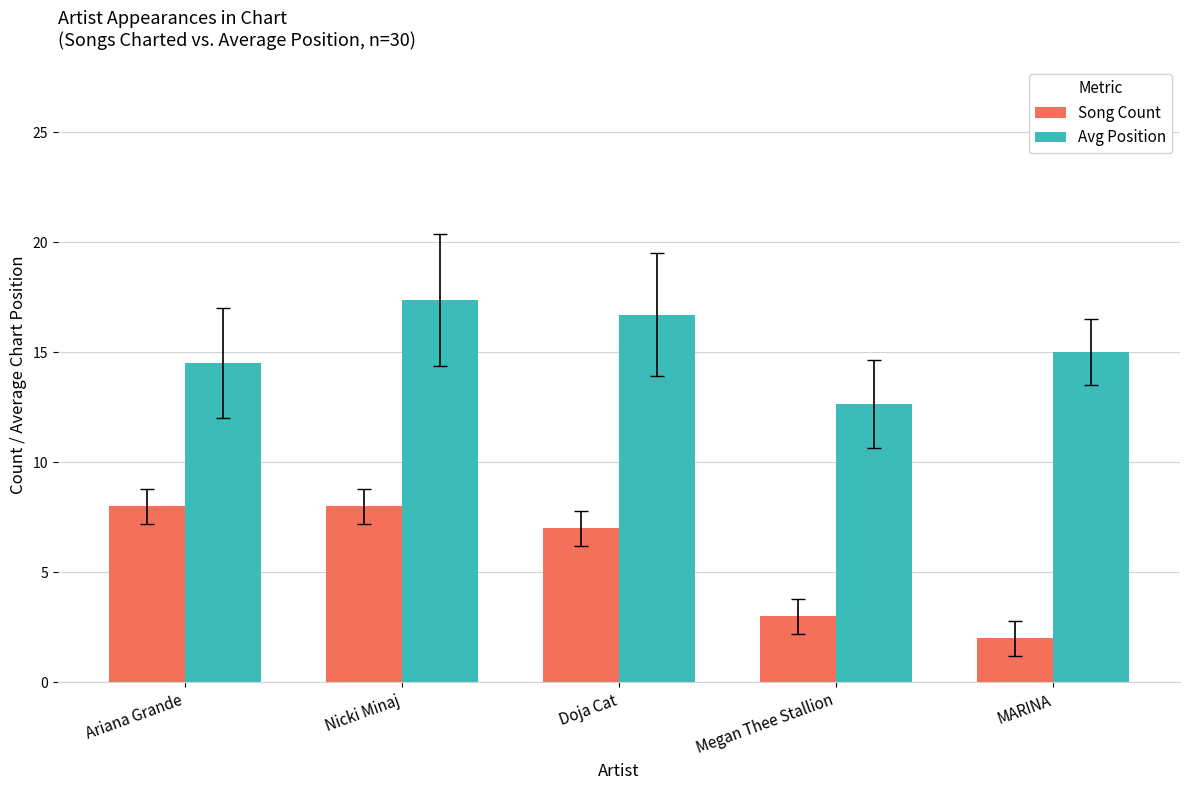

What is the difference between the Avg Position values at Nicki Minaj and MARINA?

2.4